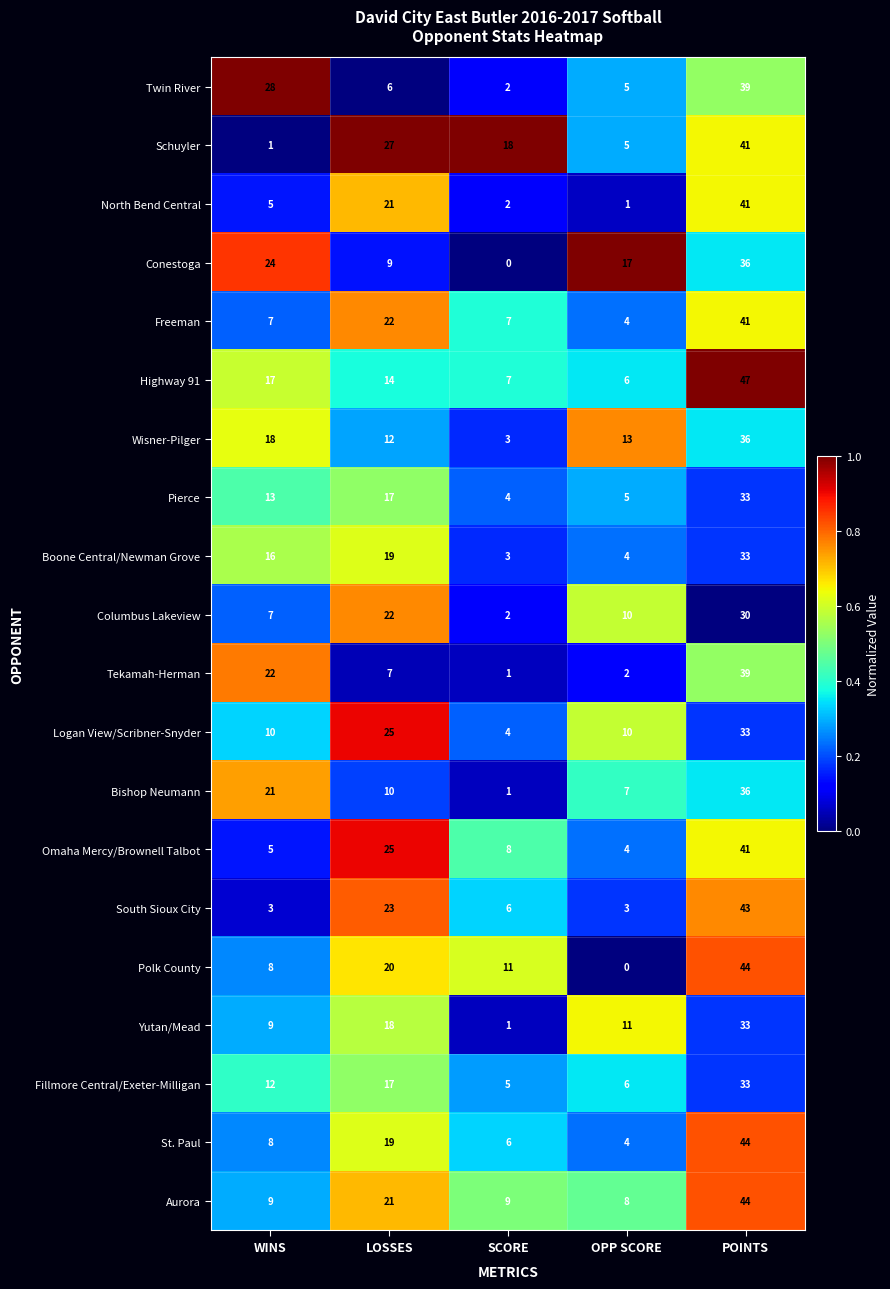

What is the sum of the South Sioux City values at OPP SCORE and SCORE?

9